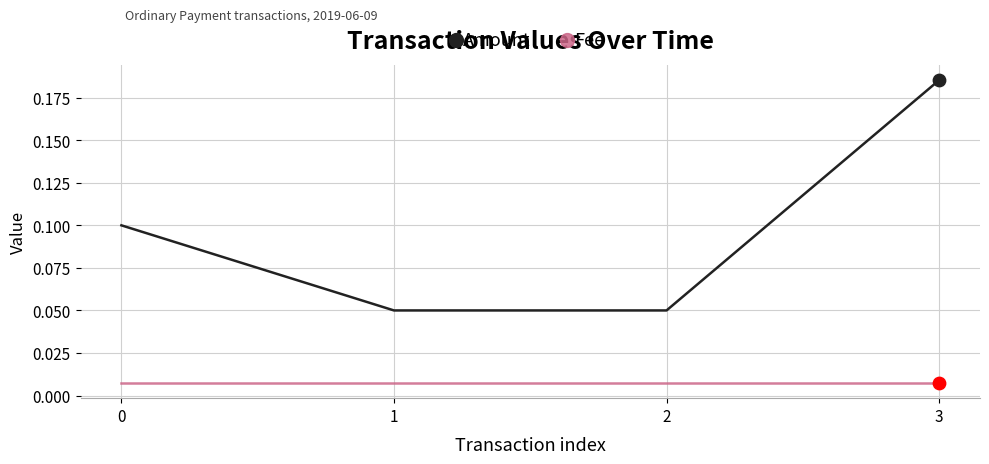

Which series has the largest total across all categories?

Amount